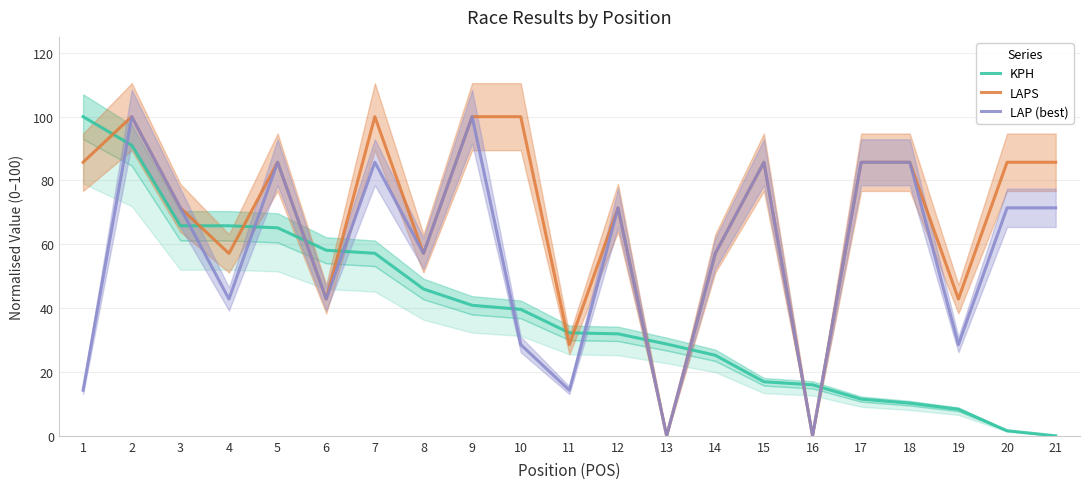

How many values in the KPH series are below 32?

10